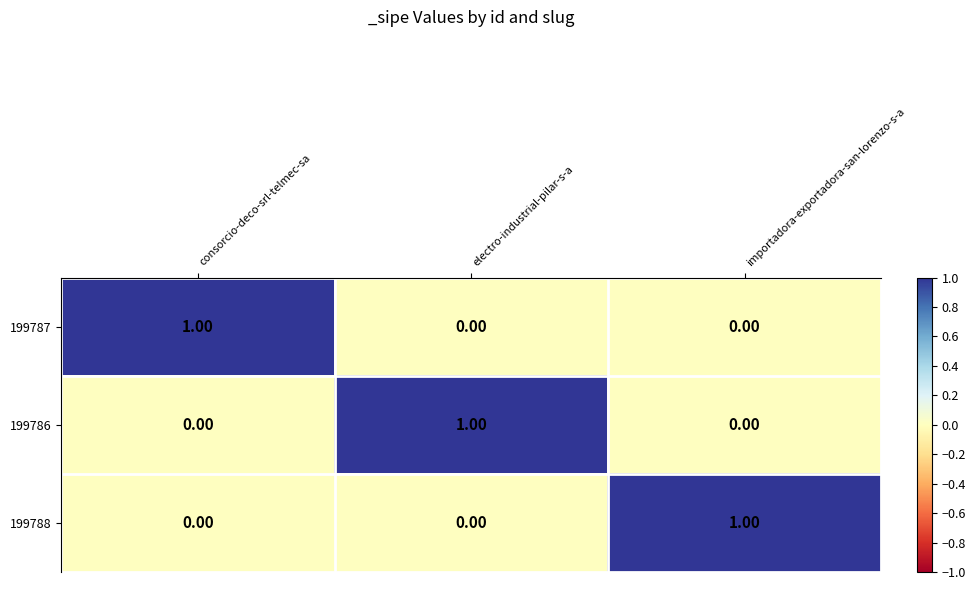

At how many categories does at least one series exceed 0?

3